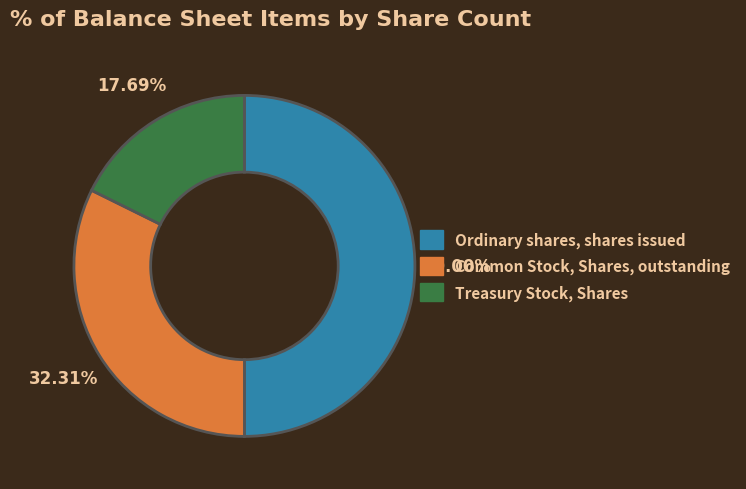

Which has a higher value, Treasury Stock, Shares or Common Stock, Shares, outstanding?

Common Stock, Shares, outstanding